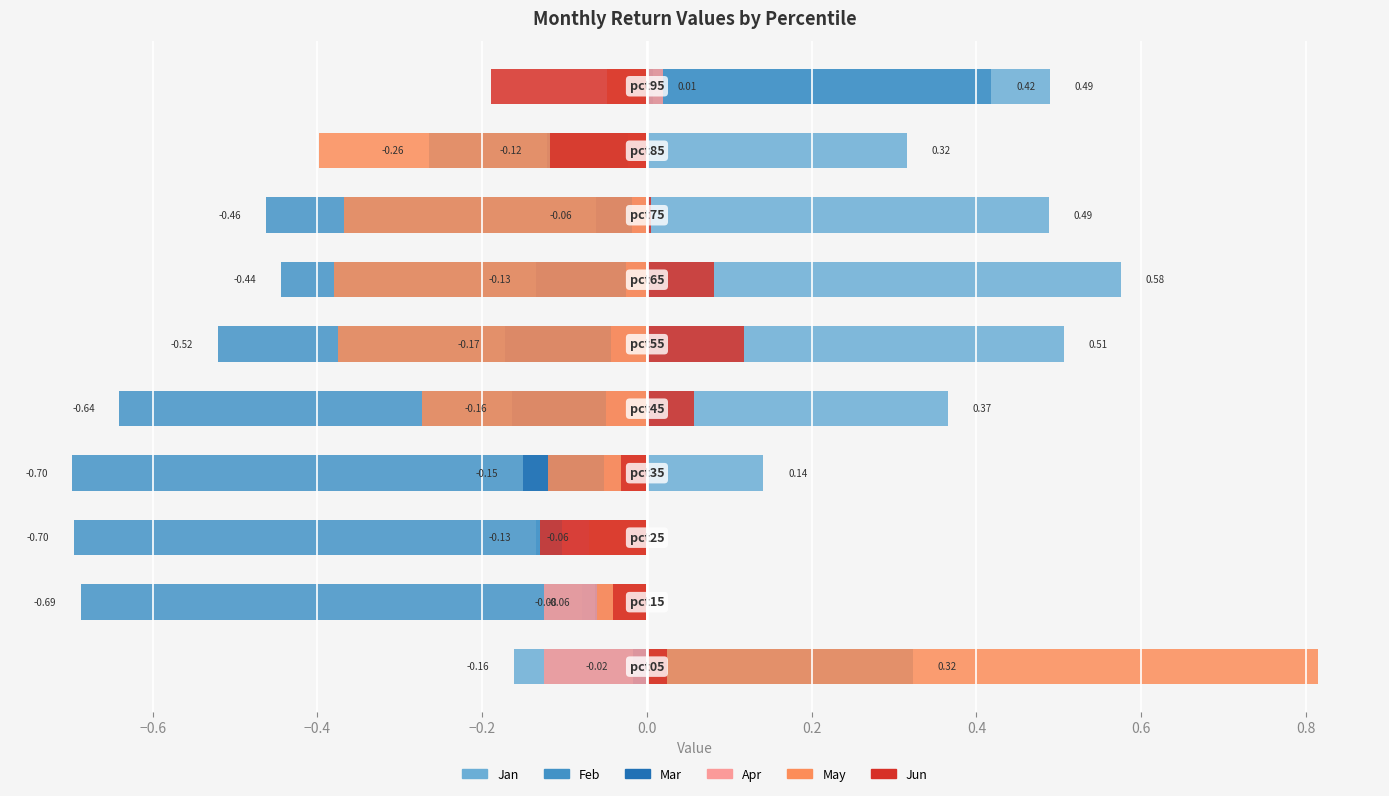

Between −0.2 and 0.4, which is larger?

0.4